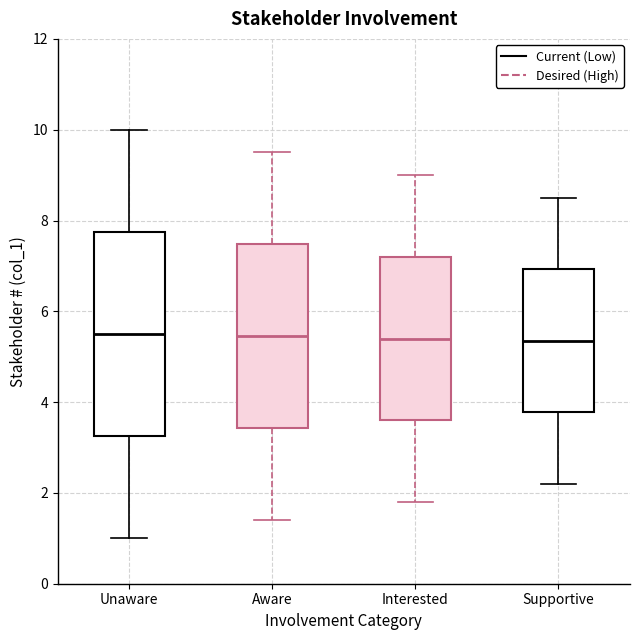

Reading left to right, read every box against the y-axis: the position of its median line, the range the box covers, and the ends of its whiskers. The values are not printed on the chart, so give them approximately, as read against the axis.

Unaware: median 5.6, box 3.2 to 7.8, whiskers 1.0 to 10.0
Aware: median 5.4, box 3.4 to 7.4, whiskers 1.4 to 9.6
Interested: median 5.4, box 3.6 to 7.2, whiskers 1.8 to 9.0
Supportive: median 5.4, box 3.8 to 7.0, whiskers 2.2 to 8.6